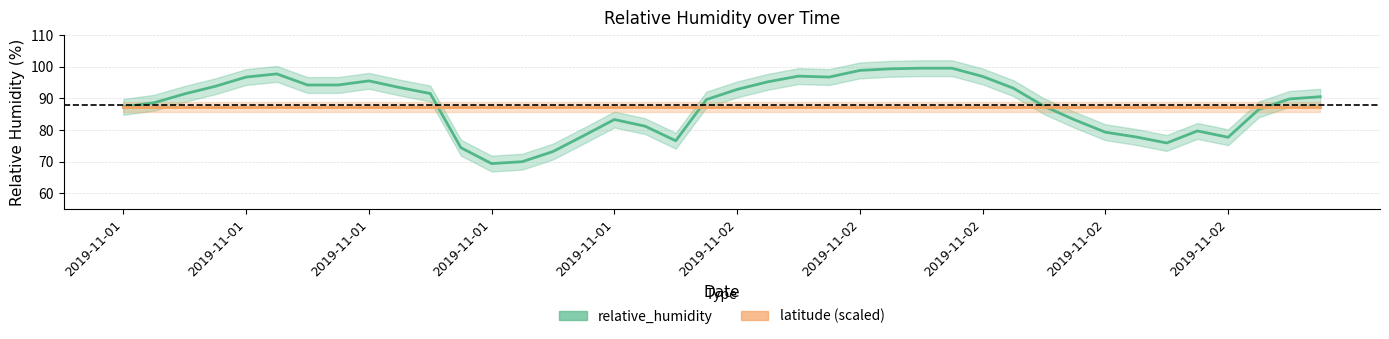

Rank the series at 14 from highest to lowest value.

latitude (scaled), relative_humidity